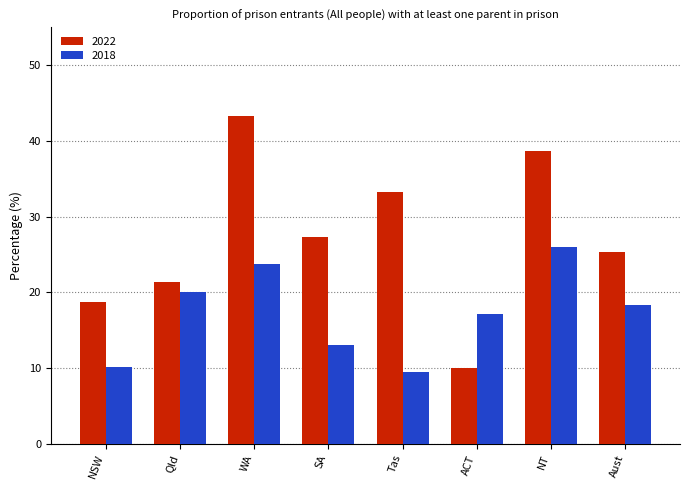

Reading left to right, transcribe all the data shown in this chart.

2022: NSW=18.8	Qld=21.4	WA=43.3	SA=27.3	Tas=33.3	ACT=10.0	NT=38.7	Aust=25.3
2018: NSW=10.1	Qld=20.0	WA=23.8	SA=13.1	Tas=9.5	ACT=17.1	NT=26.0	Aust=18.4